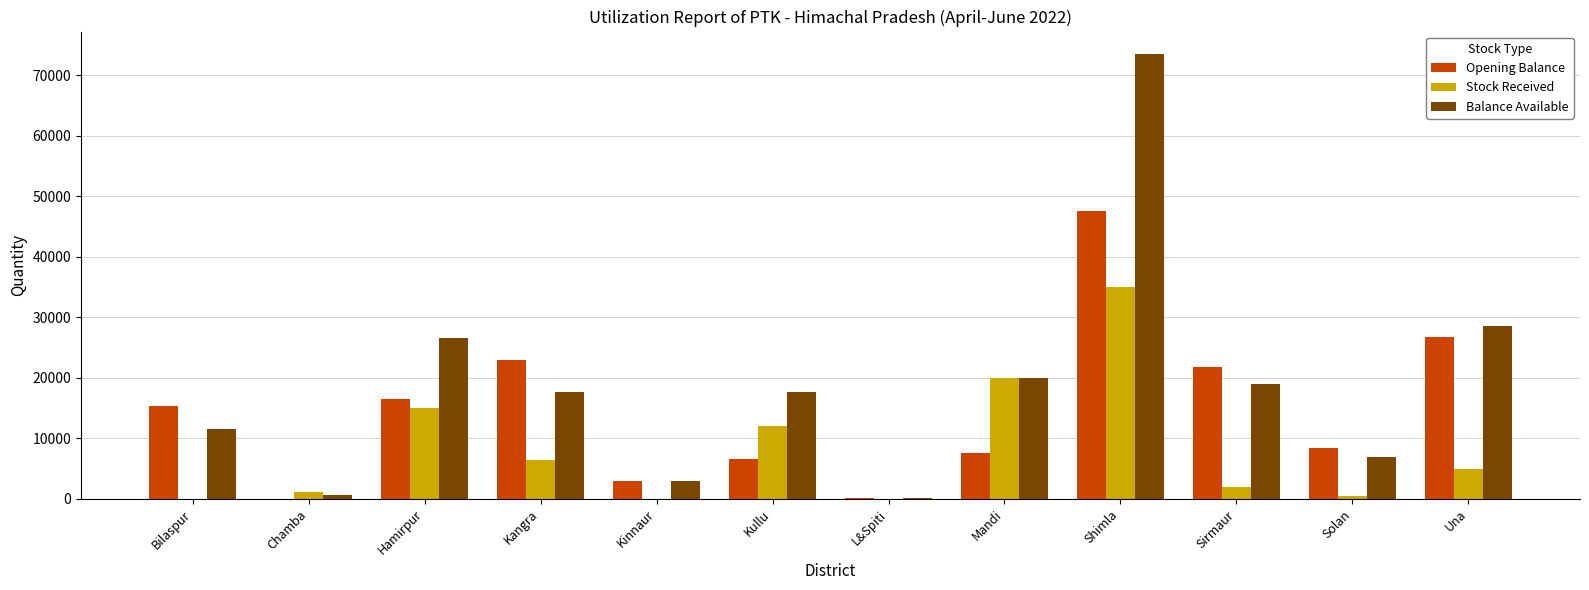

At which category is the sum across all series the highest?

Shimla